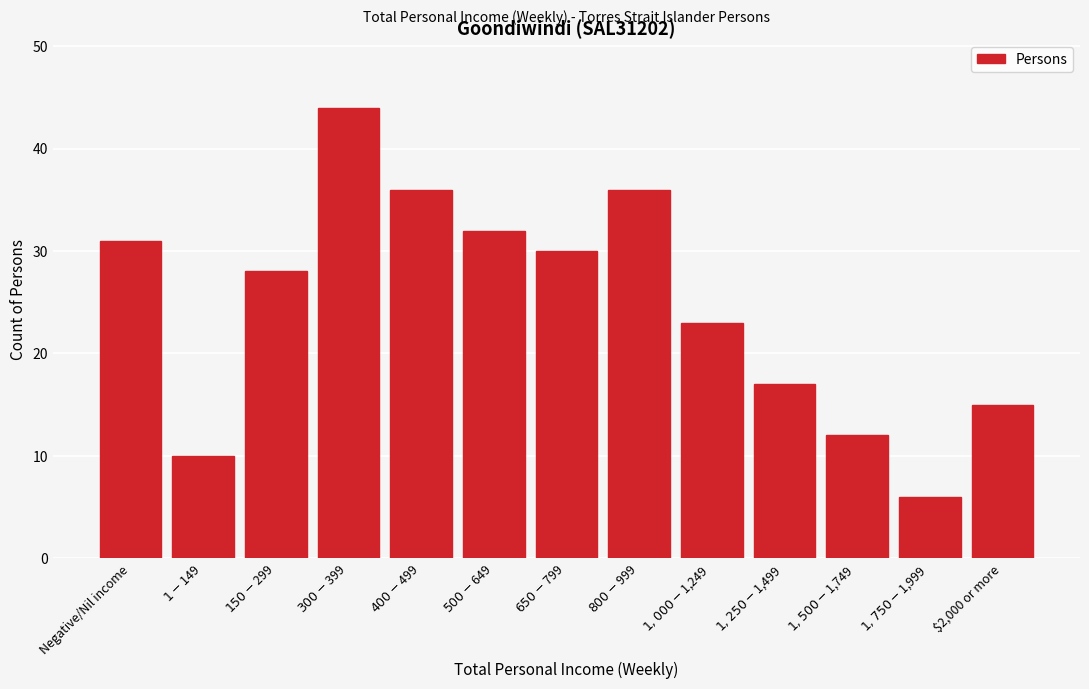

Reading left to right, extract all data points from this chart.

31	10	28	44	36	32	30	36	23	17	12	6	15